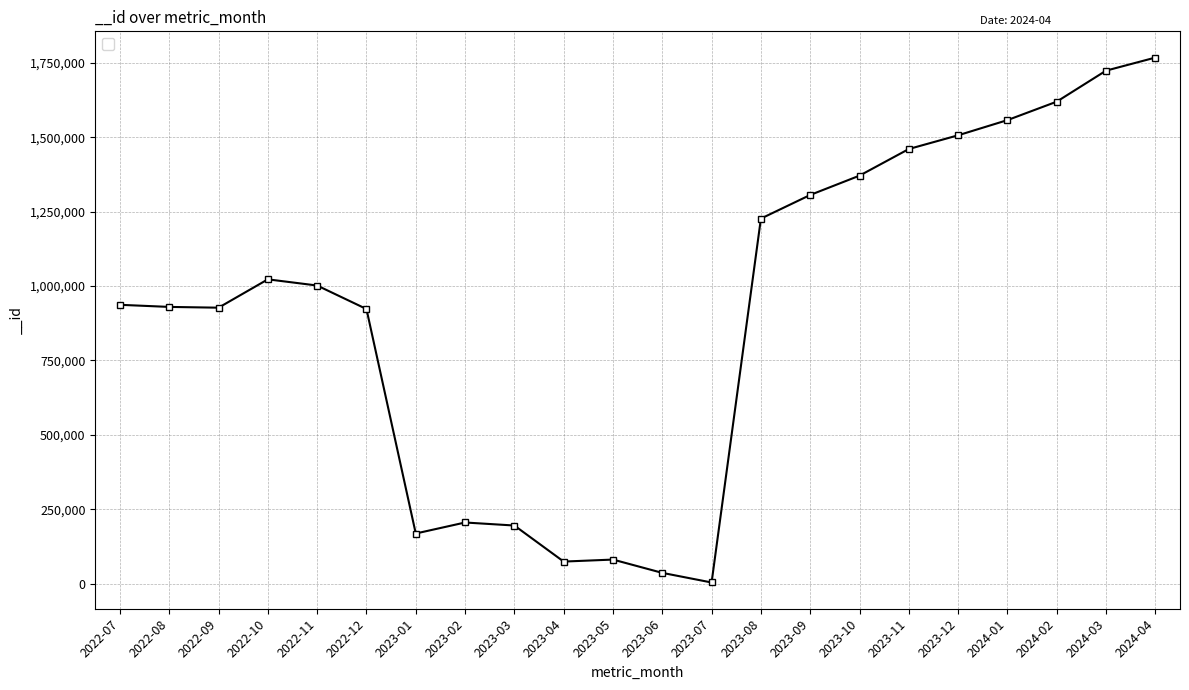

True or false: there are more than 0 points higher than both neighbors.

True